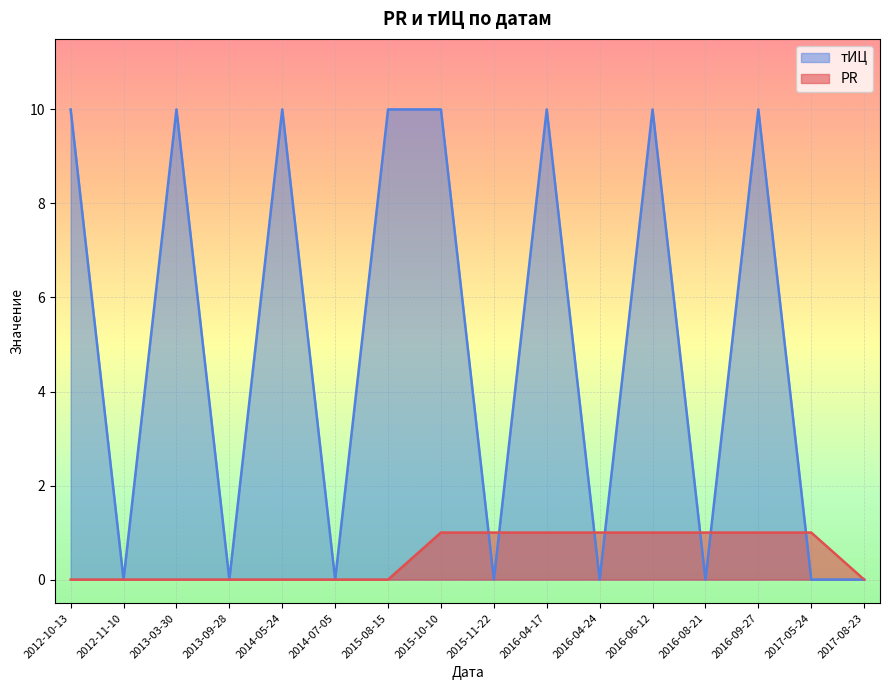

Which series has the largest total across all categories?

тИЦ